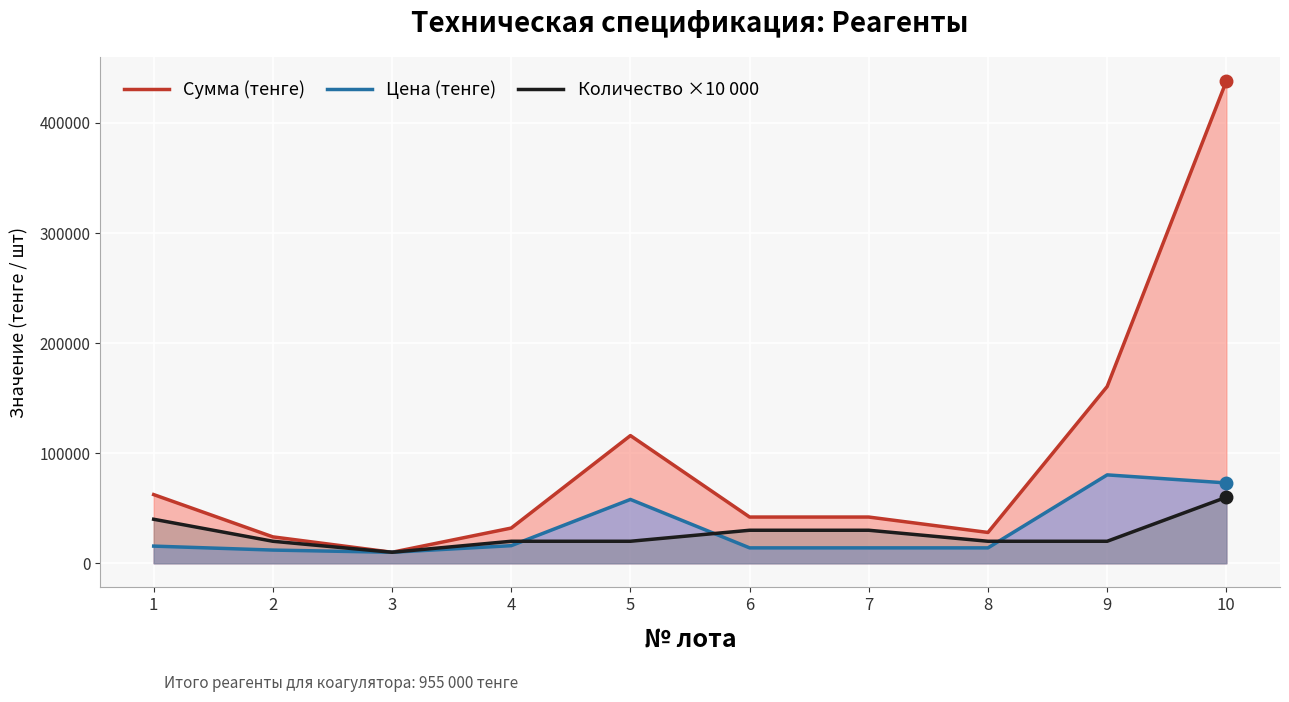

How many values in the Количество ×10 000 series are below 20000?

1